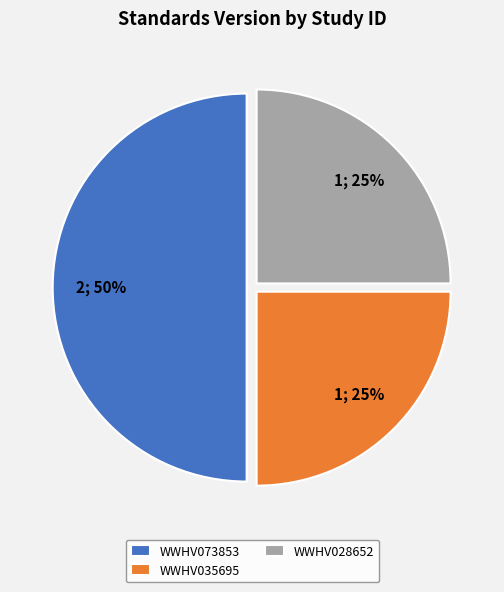

Between WWHV028652 and WWHV073853, which is larger?

WWHV073853